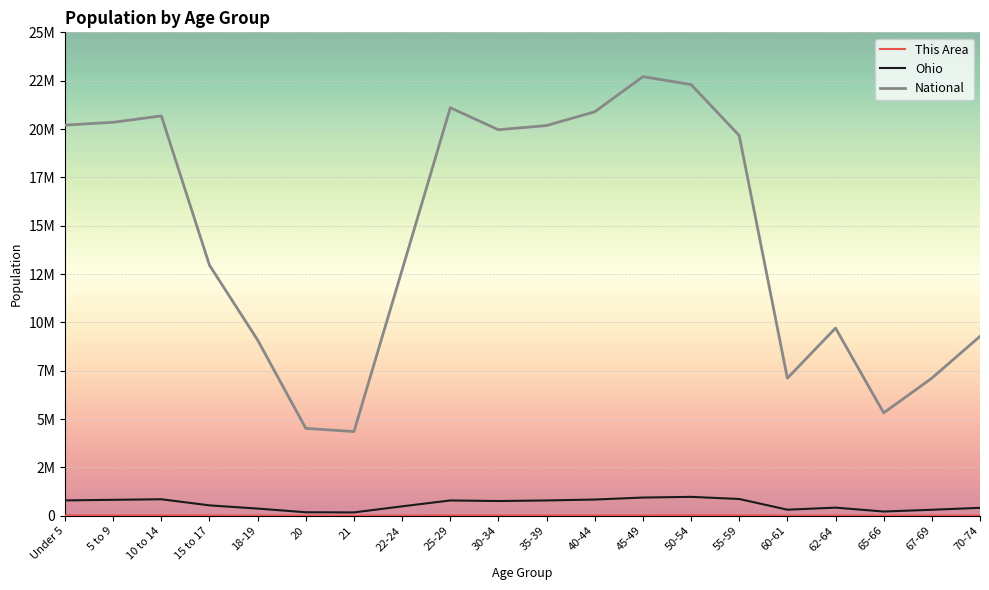

At which category is the sum across all series the highest?

45-49